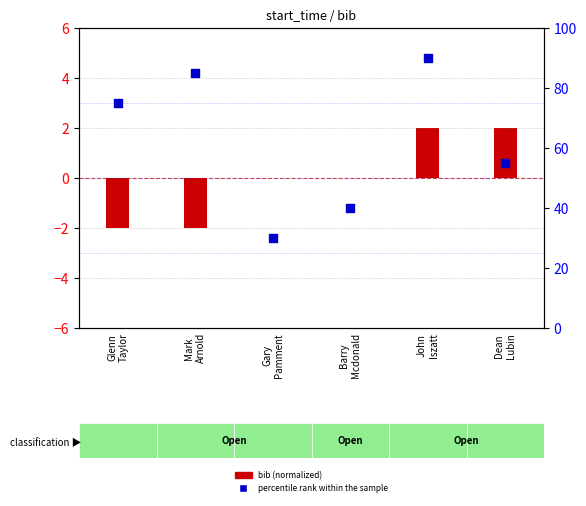

What is the ratio of the value at Mark
Arnold to the value at Barry
Mcdonald?

2.1